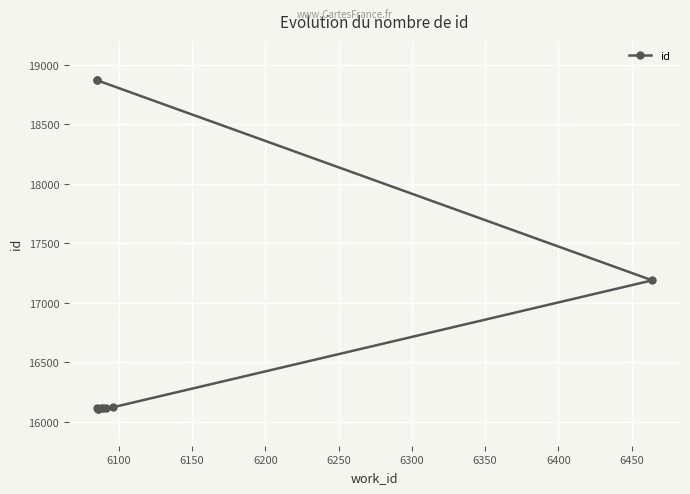

What is the difference between the maximum and minimum values?

2761